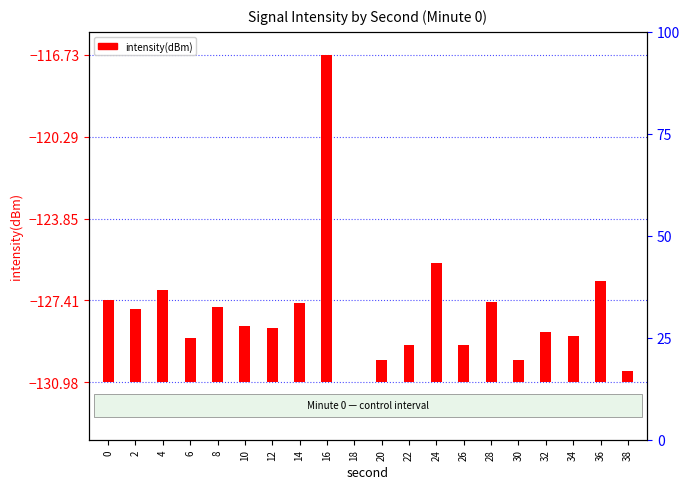

Reading right to left, what are all the values shown in this chart?

38=0.5	36=4.4	34=2.0	32=2.2	30=1.0	28=3.5	26=1.6	24=5.2	22=1.6	20=1.0	18=0.0	16=14.2	14=3.5	12=2.4	10=2.5	8=3.3	6=1.9	4=4.0	2=3.2	0=3.6